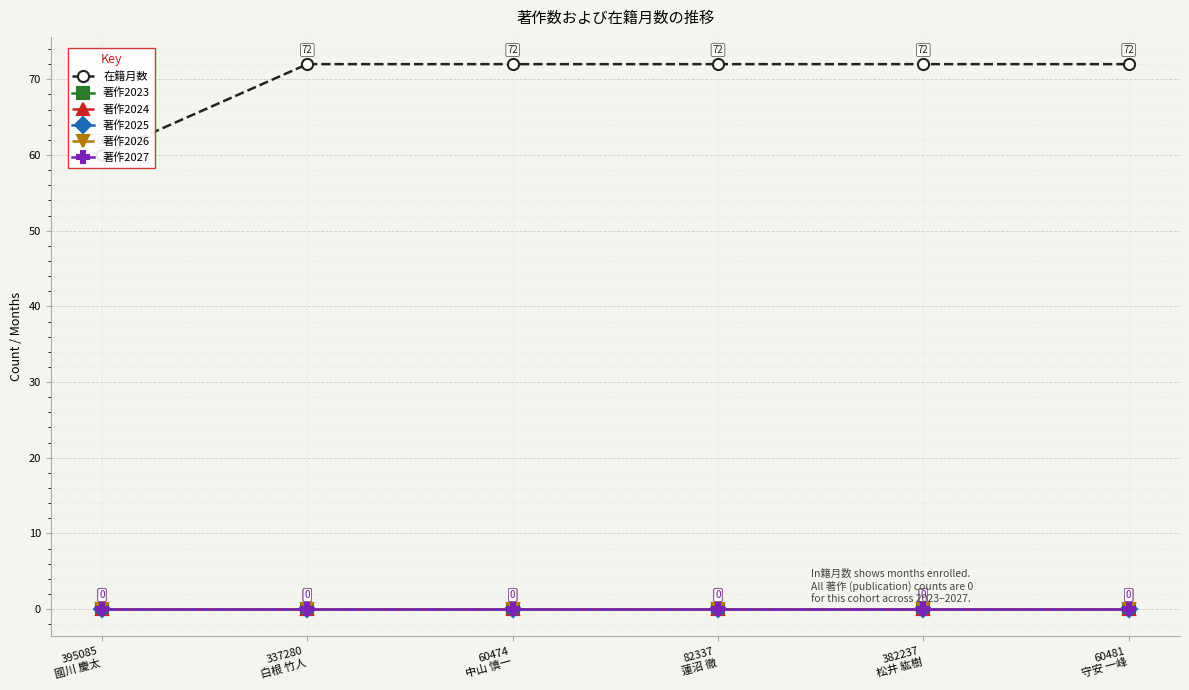

True or false: 著作2024 has more than 0 interior local peaks.

False